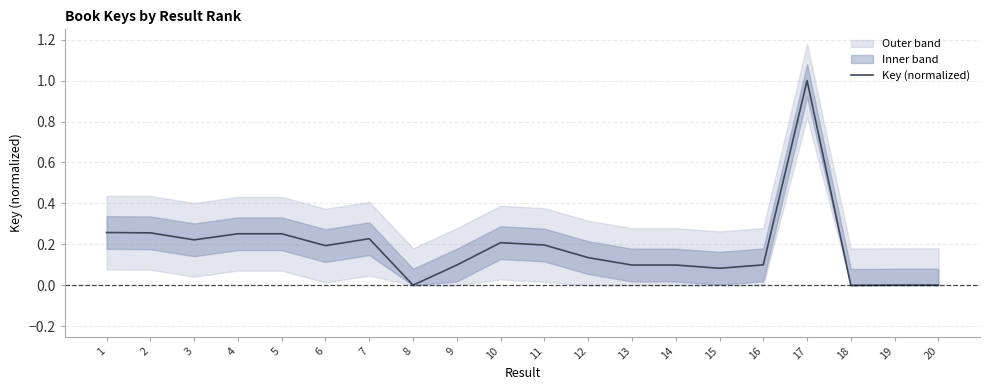

What is the sum of all values?

3.7